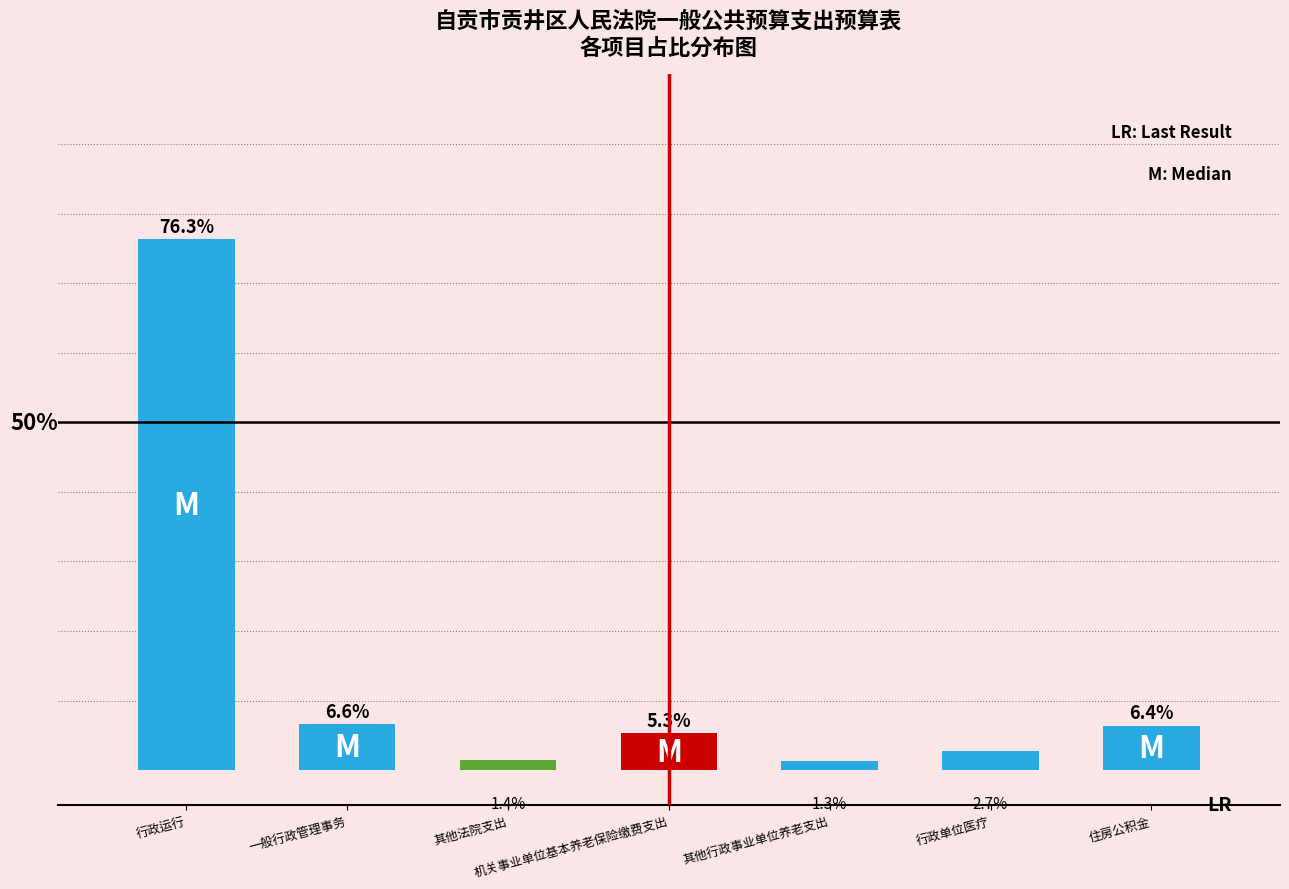

List the labels in order of value, smallest first.

其他行政事业单位养老支出, 其他法院支出, 行政单位医疗, 机关事业单位基本养老保险缴费支出, 住房公积金, 一般行政管理事务, 行政运行